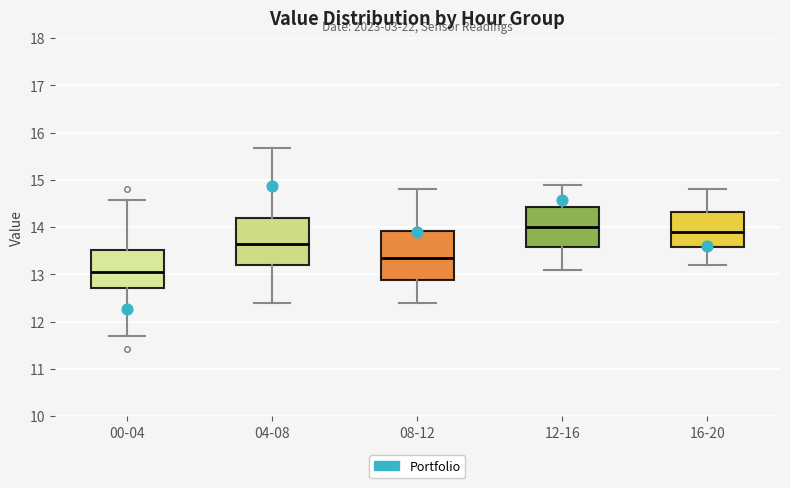

Reading left to right, read every box against the y-axis: the position of its median line, the range the box covers, and the ends of its whiskers. The values are not printed on the chart, so give them approximately, as read against the axis.

00-04: median 13.1, box 12.7 to 13.5, whiskers 11.7 to 14.6
04-08: median 13.7, box 13.2 to 14.2, whiskers 12.4 to 15.7
08-12: median 13.4, box 12.9 to 13.9, whiskers 12.4 to 14.8
12-16: median 14.0, box 13.6 to 14.4, whiskers 13.1 to 14.9
16-20: median 13.9, box 13.6 to 14.3, whiskers 13.2 to 14.8